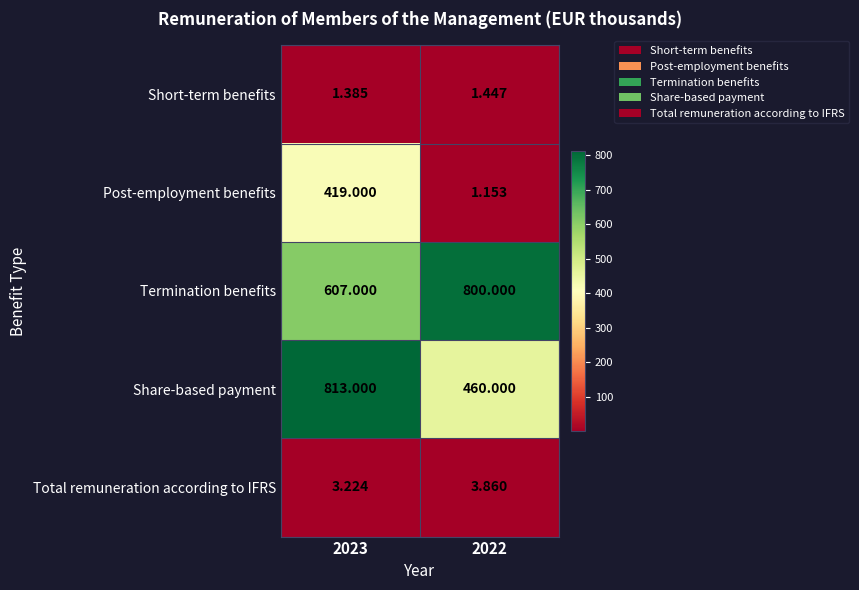

List the series in order of their peak value, lowest first.

Short-term benefits, Total remuneration according to IFRS, Post-employment benefits, Termination benefits, Share-based payment